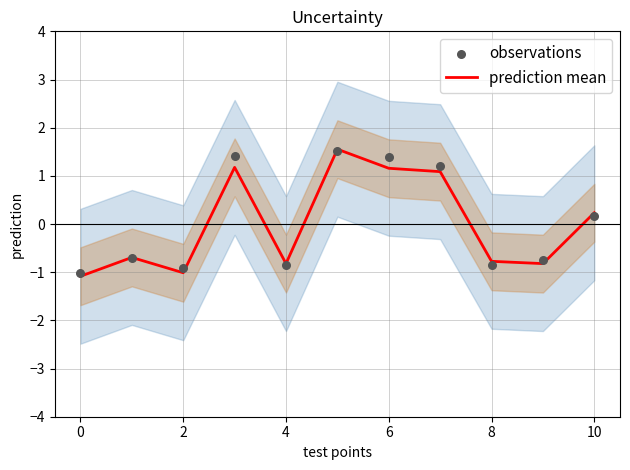

What are all the series names shown in the legend?

prediction mean, observations